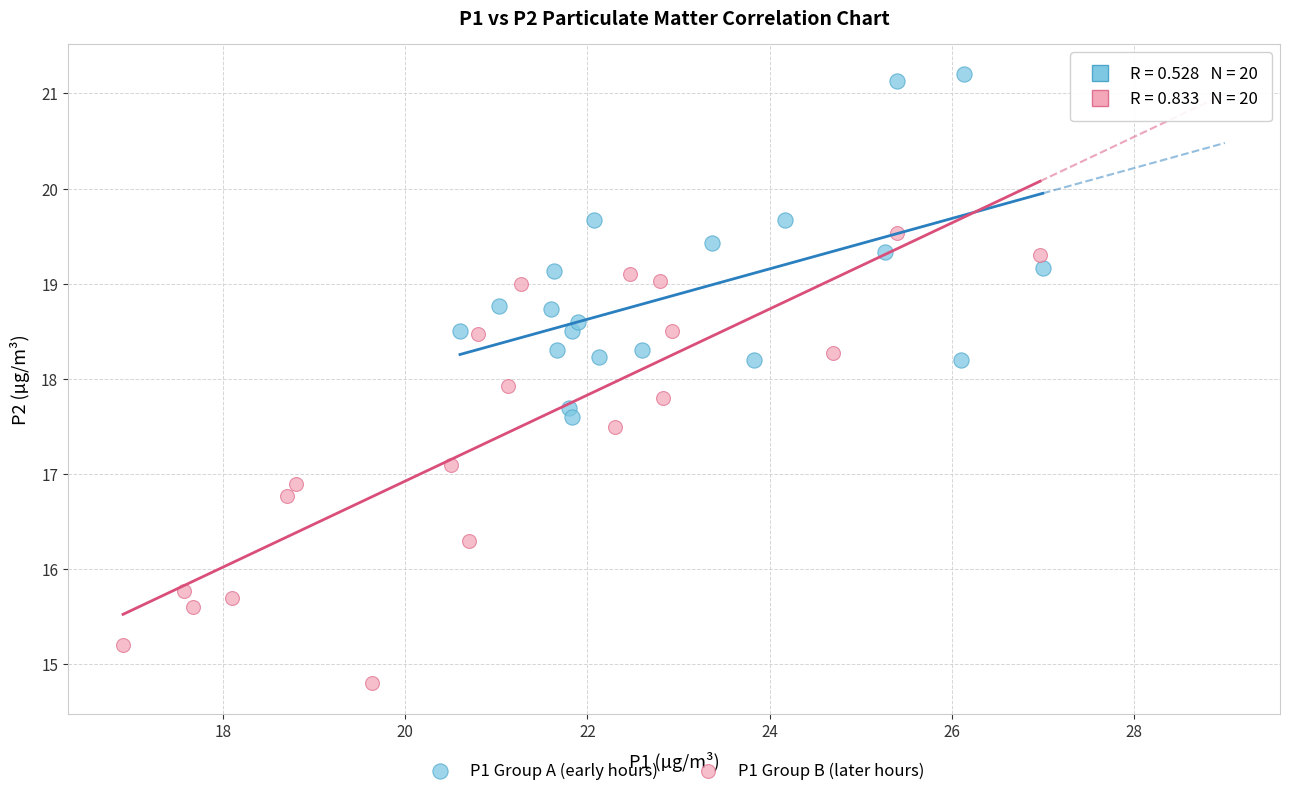

Which series reaches the minimum Y coordinate?

P1 Group B (later hours)